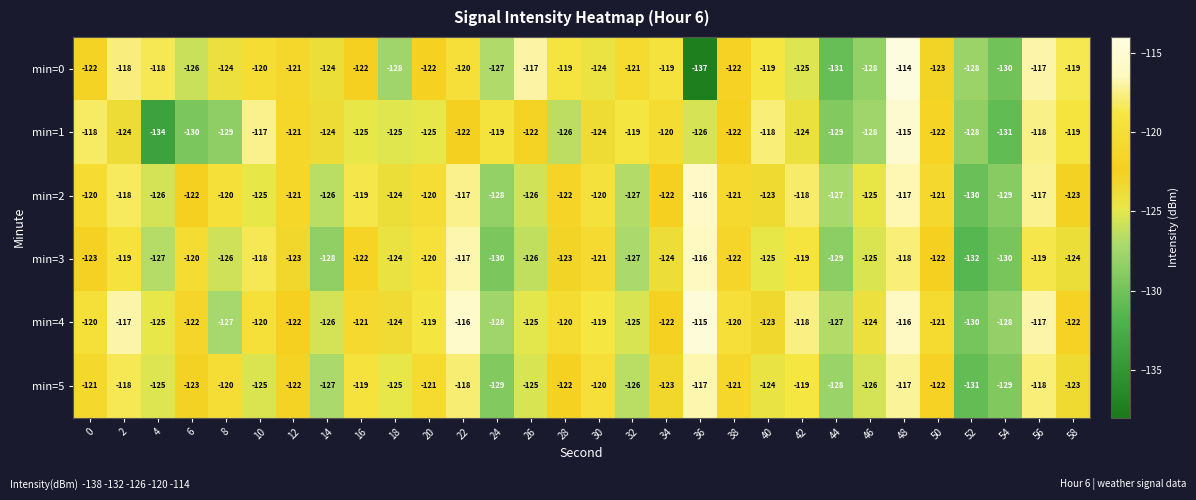

What is the sum of all min=5 values?

-3684